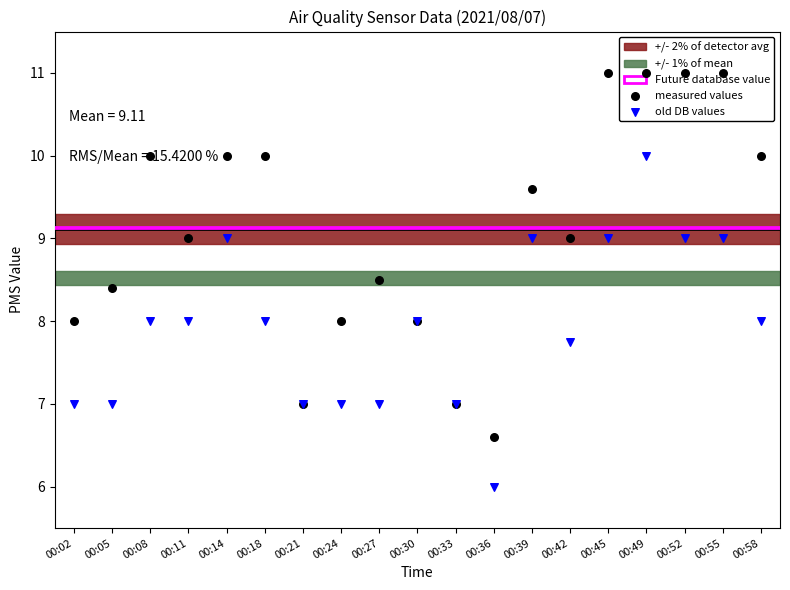

Which series contains the highest Y value?

measured values